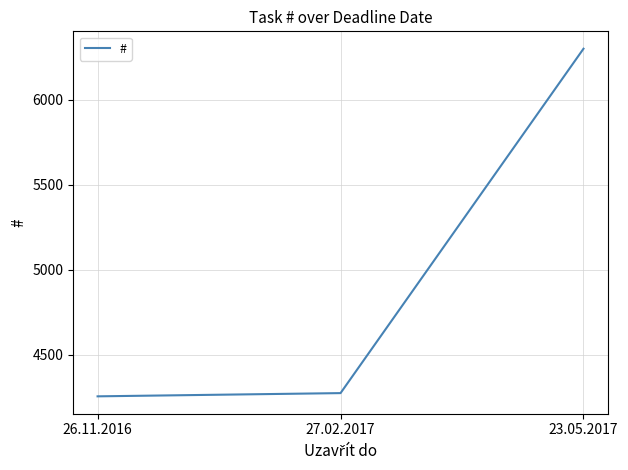

Reading right to left, list all the values displayed in this chart.

23.05.2017=6301	27.02.2017=4274	26.11.2016=4255